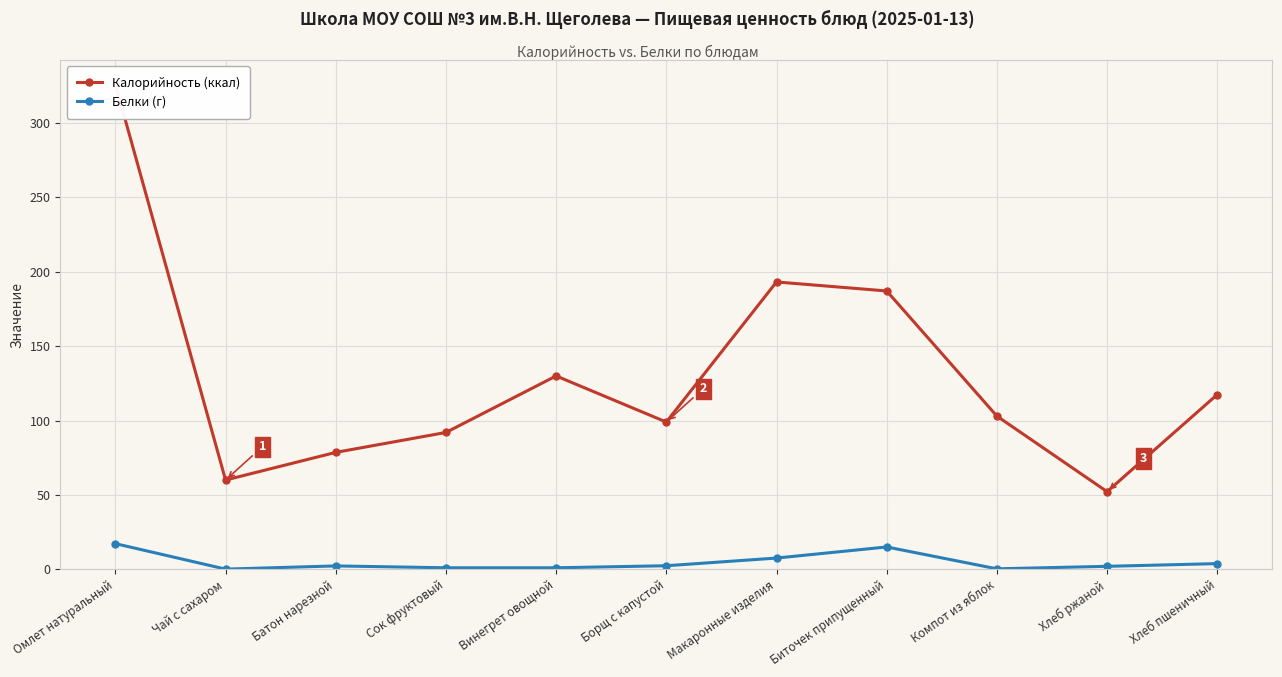

At which category does the chart reach its peak across all series?

Омлет натуральный